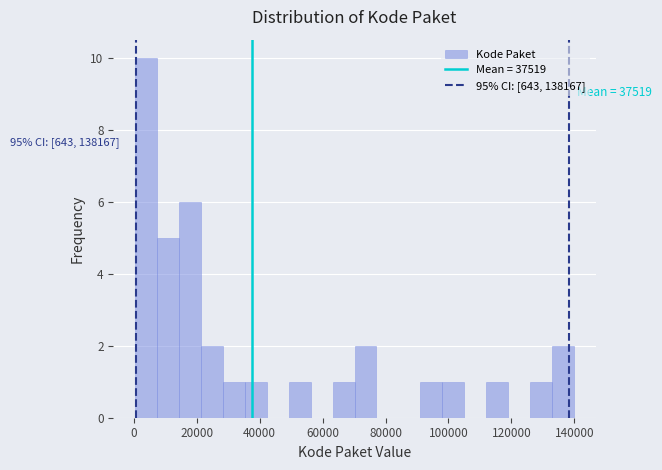

Around what value on the x-axis is the tallest bar? Give the approximate position of its centre, as read against the axis.

4000